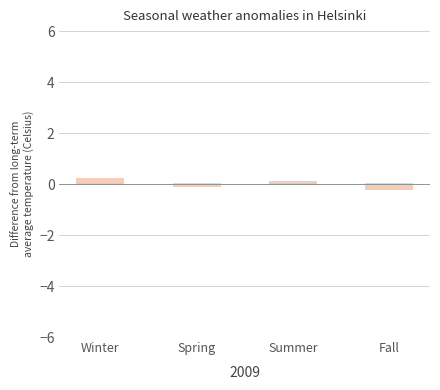

Reading right to left, what are all the values shown in this chart?

-0.2	0.1	-0.1	0.2